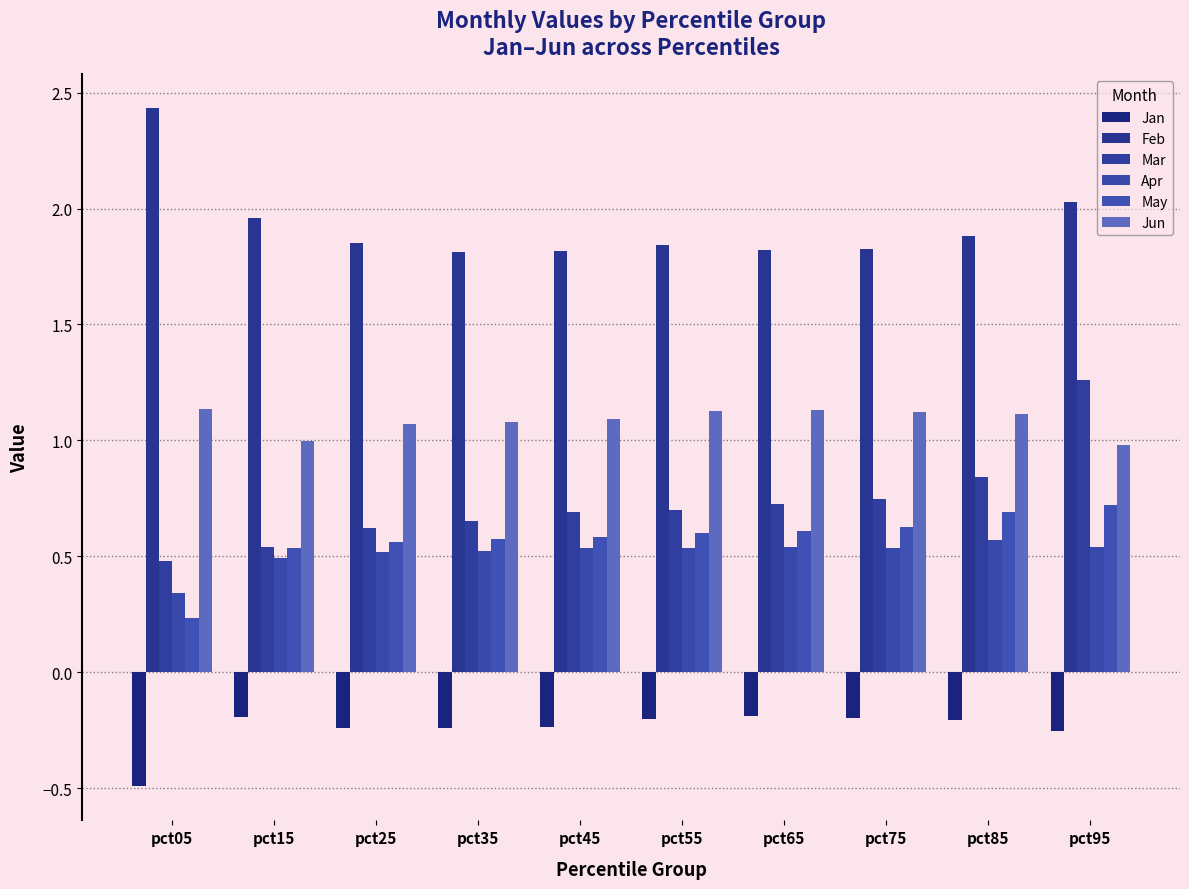

What is the difference between the Jun values at pct35 and pct05?

0.1